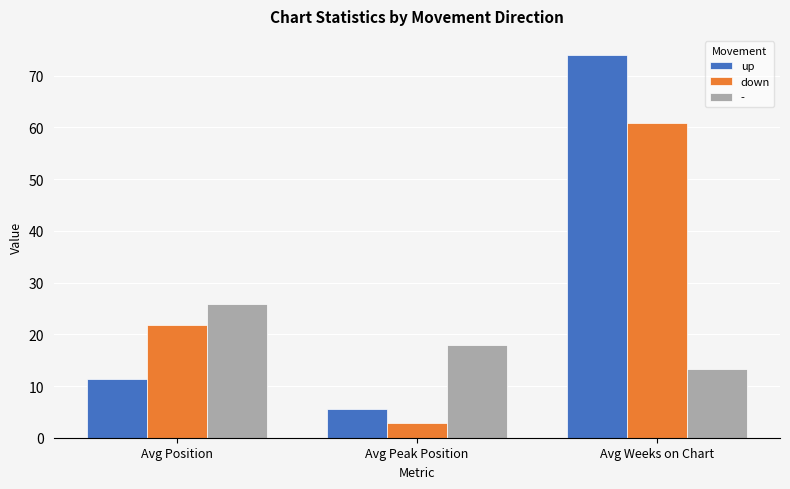

At which category is the sum across all series the highest?

Avg Weeks on Chart